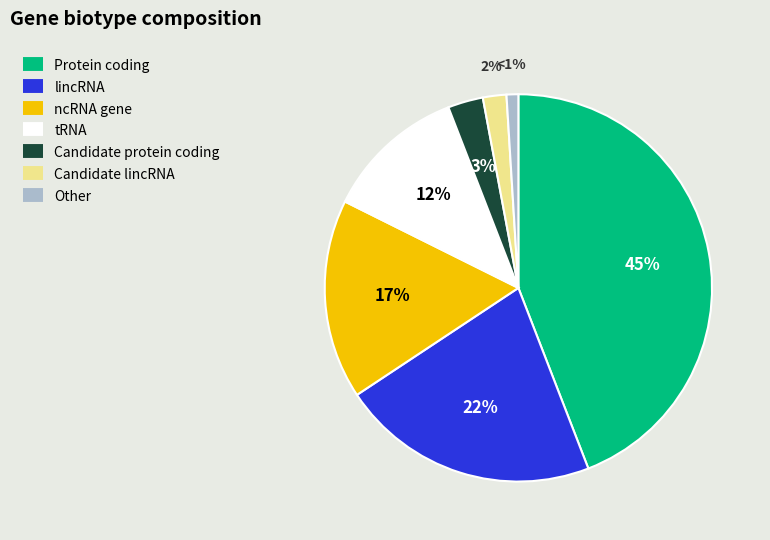

What percentage is the other slice, to the nearest percent?

1%